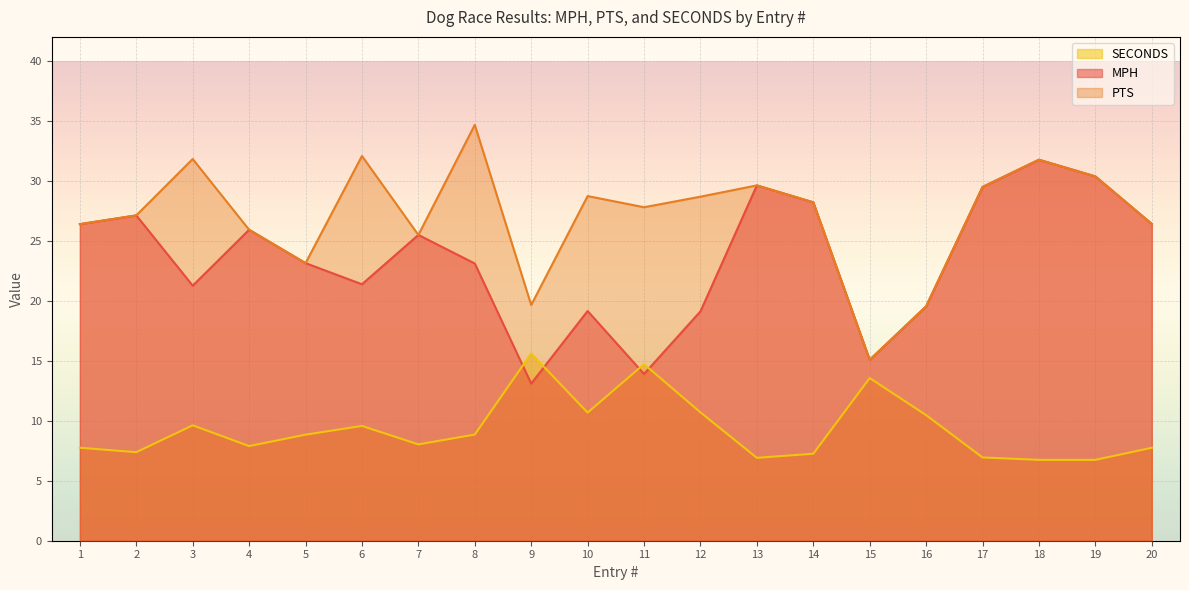

At which label is SECONDS closest to 11?

12